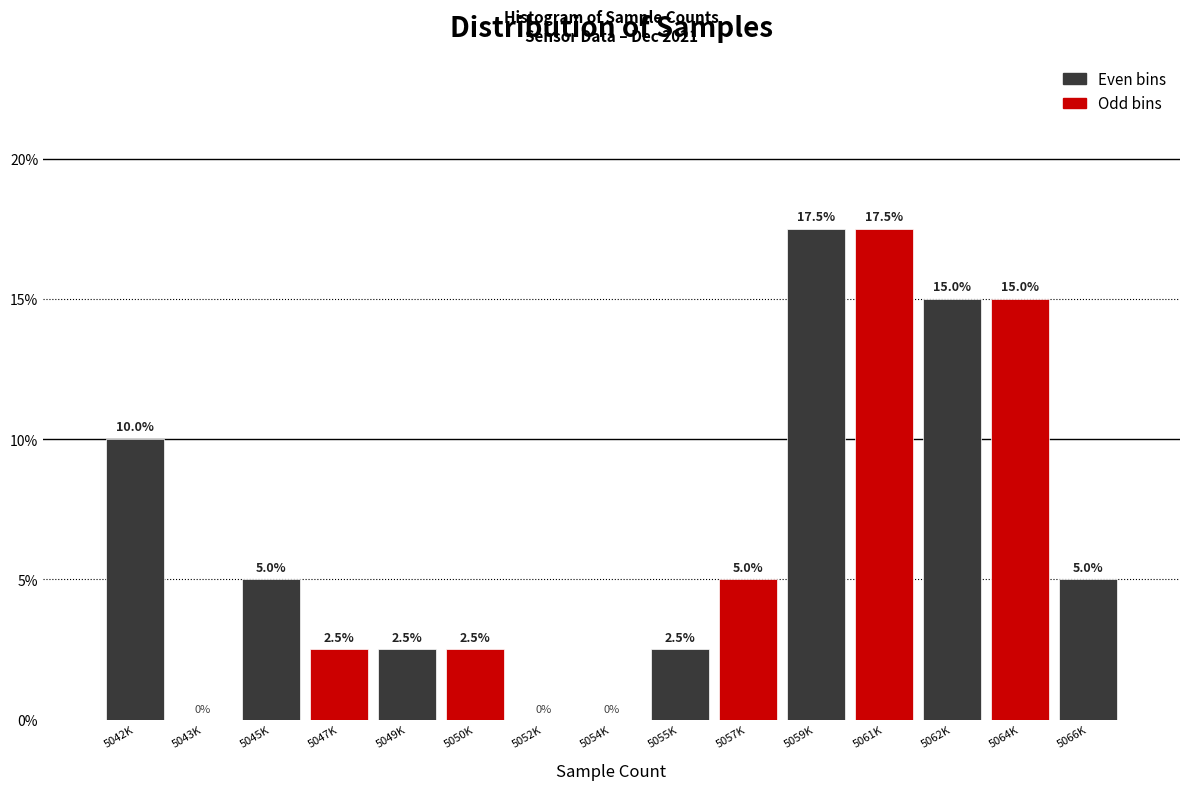

Reading left to right, list all the values displayed in this chart.

5042K=10.0	5043K=0.0	5045K=5.0	5047K=2.5	5049K=2.5	5050K=2.5	5052K=0.0	5054K=0.0	5055K=2.5	5057K=5.0	5059K=17.5	5061K=17.5	5062K=15.0	5064K=15.0	5066K=5.0